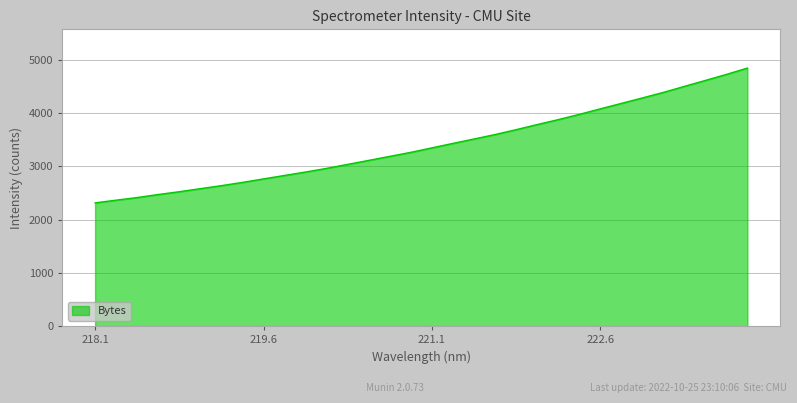

What is the minimum value shown in the chart?

2316.6